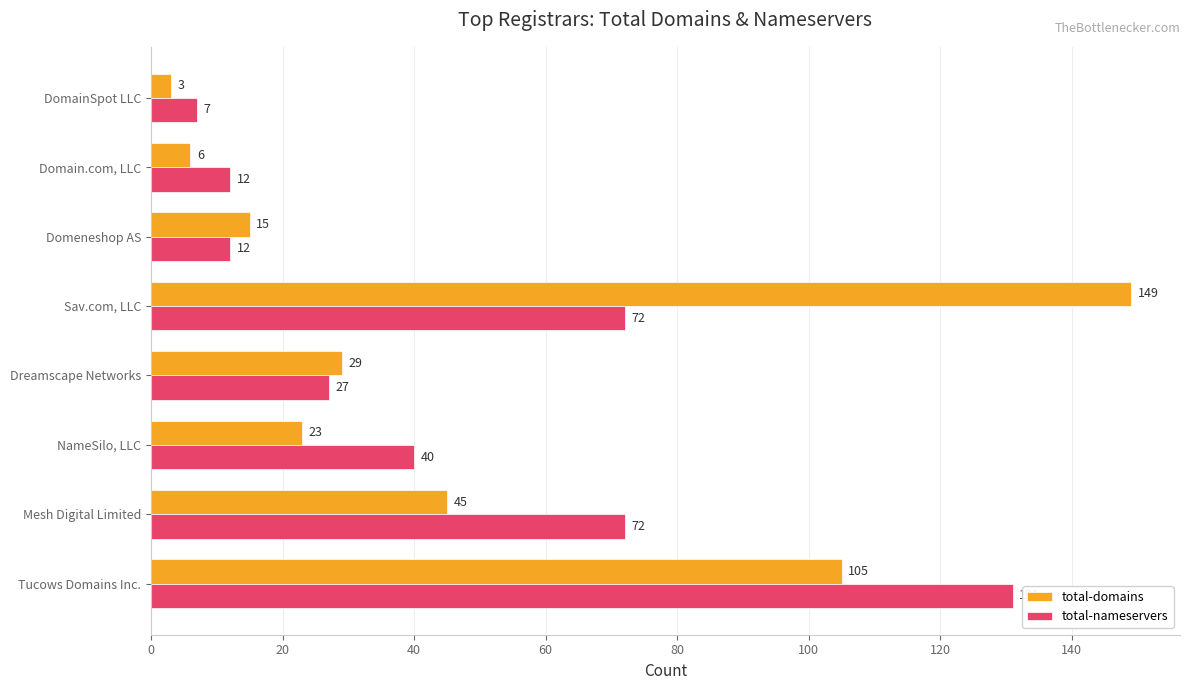

The value of total-nameservers at Mesh Digital Limited is 35. True or false?

False